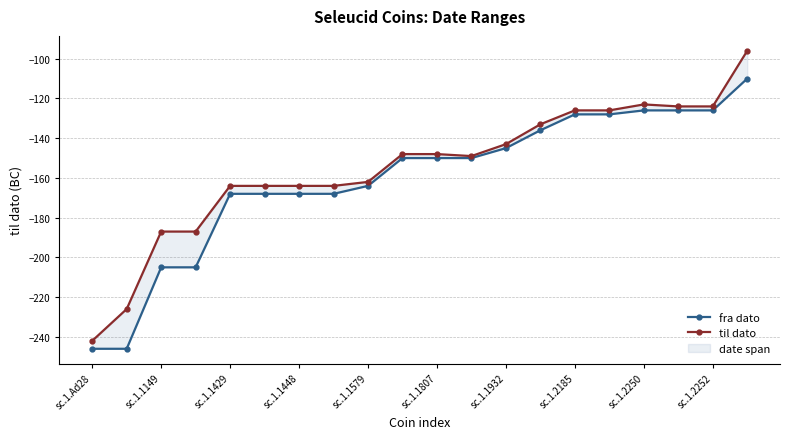

At which category is the sum across all series the highest?

19